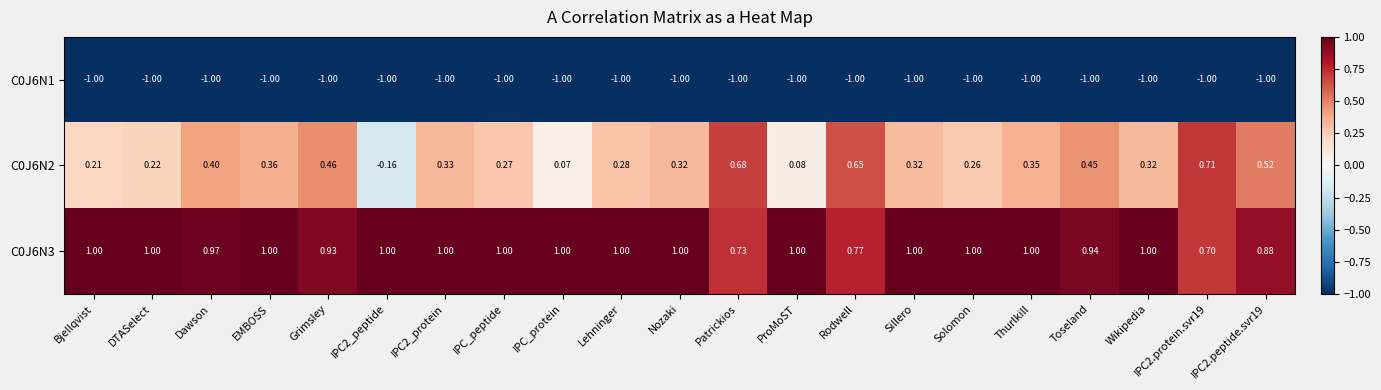

At which category is the sum across all series the highest?

Rodwell